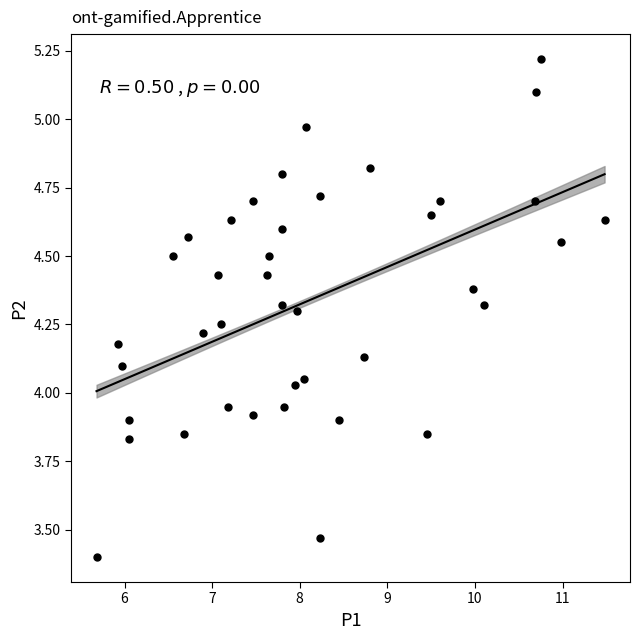

What is the range of Y values (max minus min)?

1.8